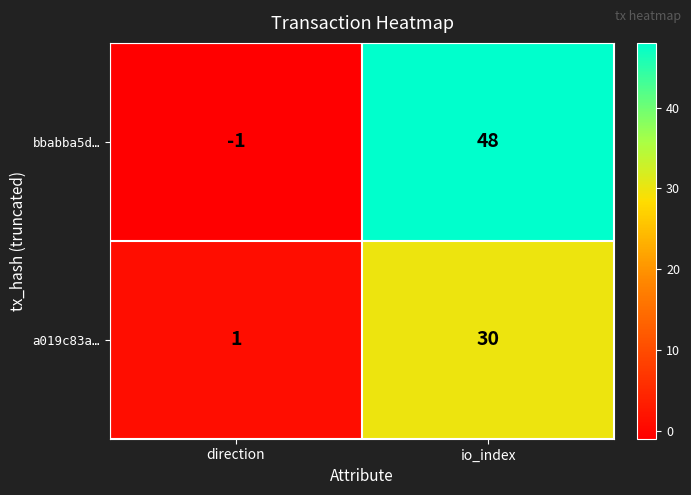

What is the difference between the bbabba5d… values at direction and io_index?

49